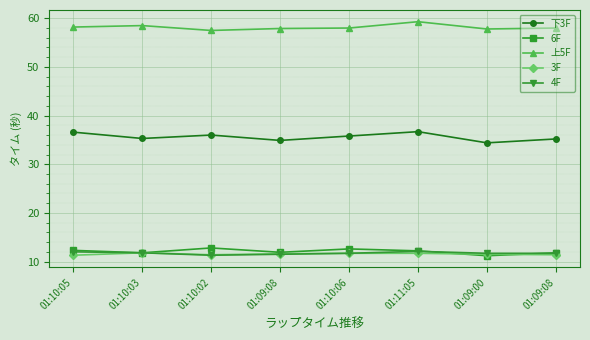

What is the total value across all series at 01:10:03?

129.2